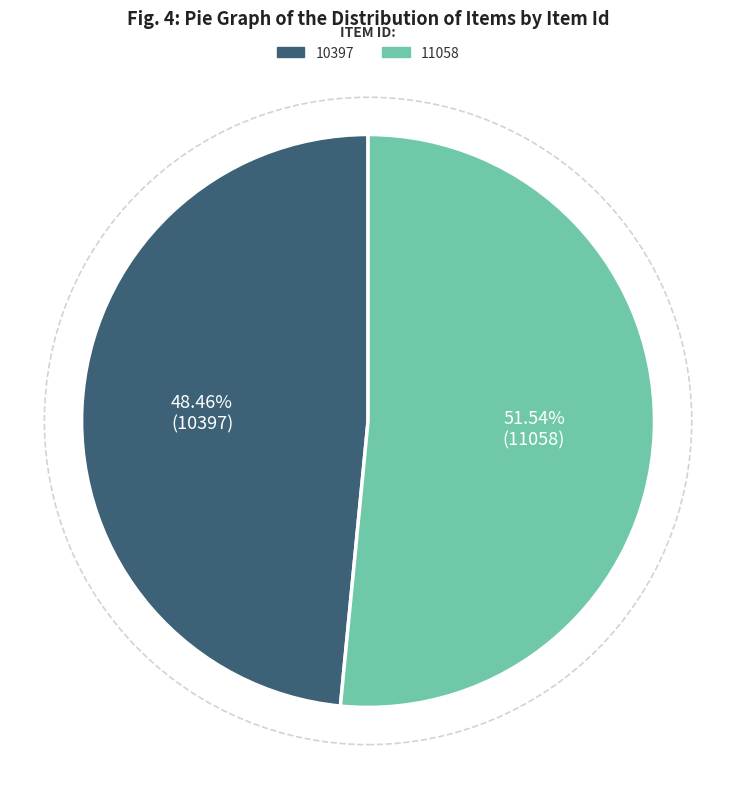

What is the smallest slice in the pie chart?

10397